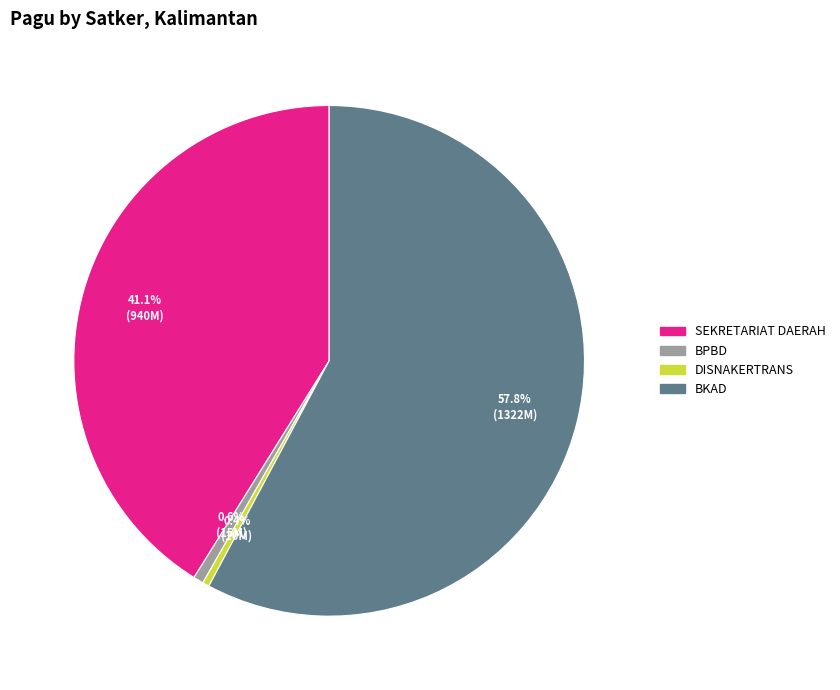

What percentage is NOT represented by SEKRETARIAT DAERAH?

58.9%